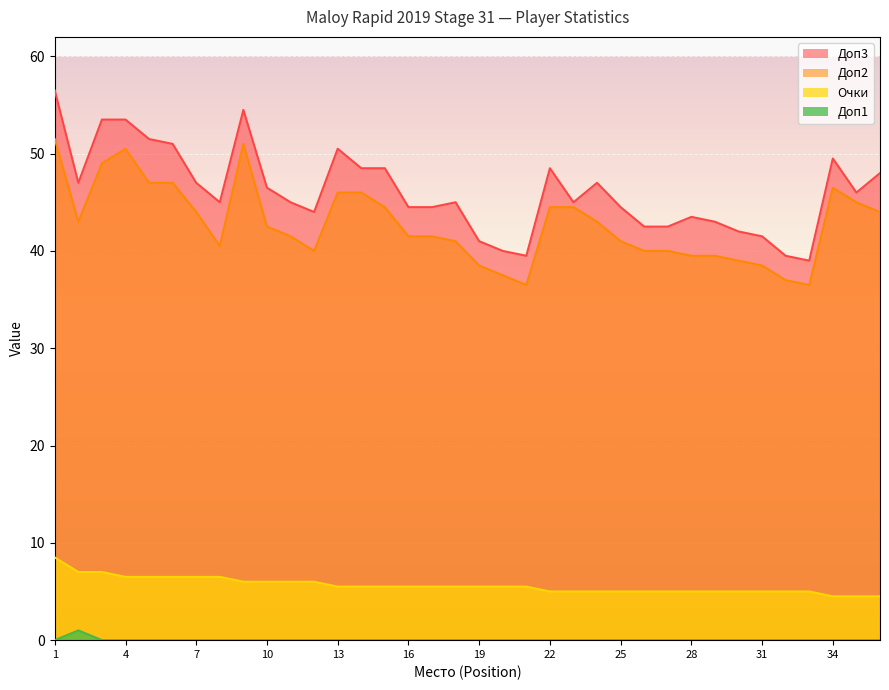

Which series changed the most between 3 and 32?

Доп3